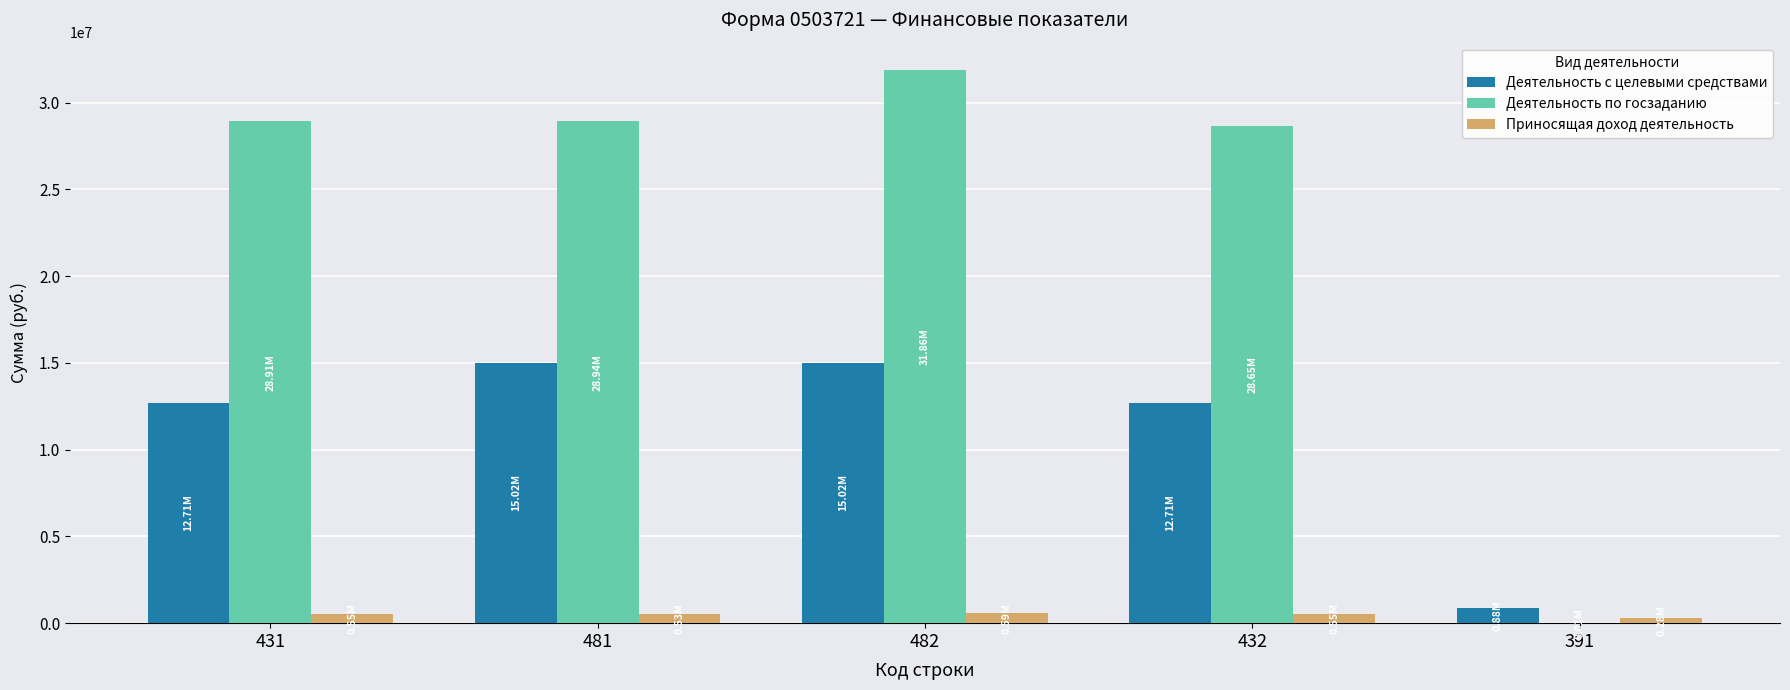

Is the value of Деятельность с целевыми средствами at 481 greater than the value of Деятельность по госзаданию at 432?

No